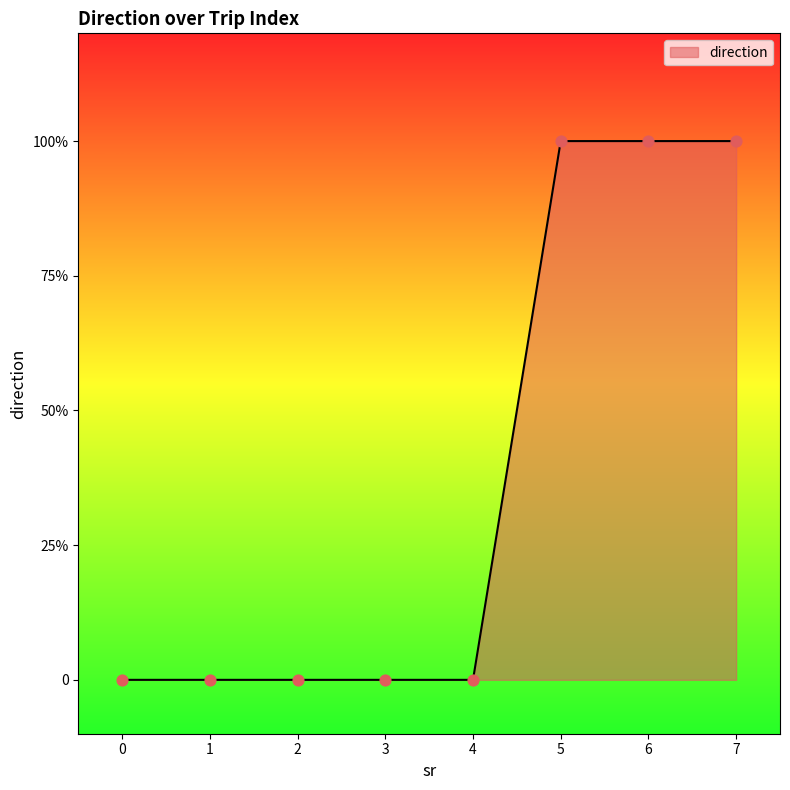

What is the change in value from 1 to 5?

+1